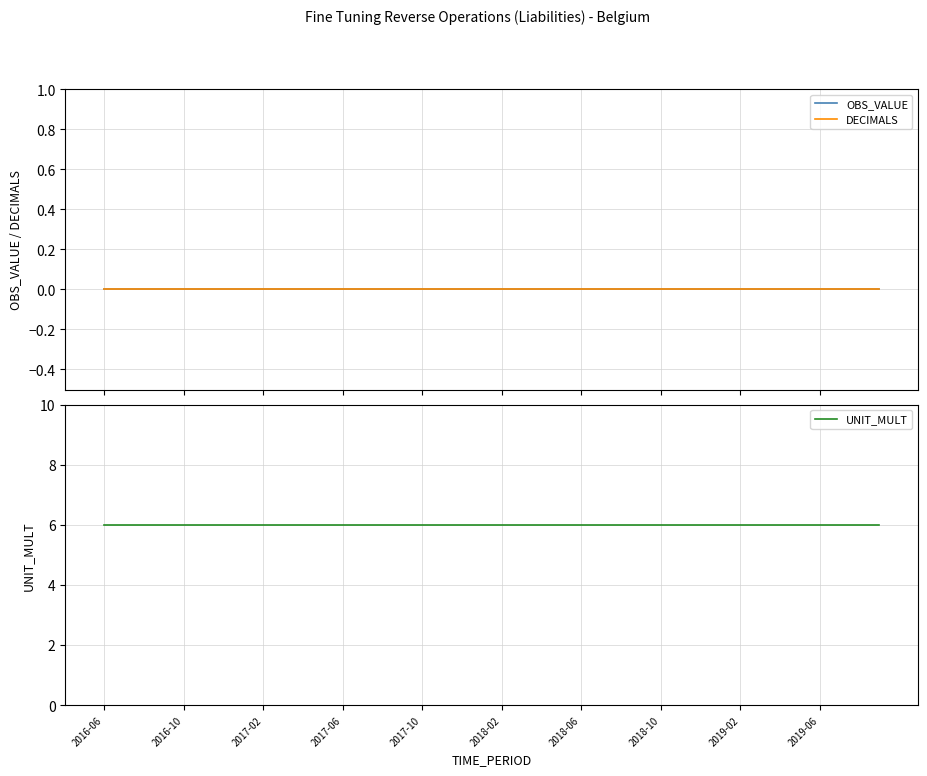

What are all the series names shown in the legend?

OBS_VALUE, DECIMALS, UNIT_MULT